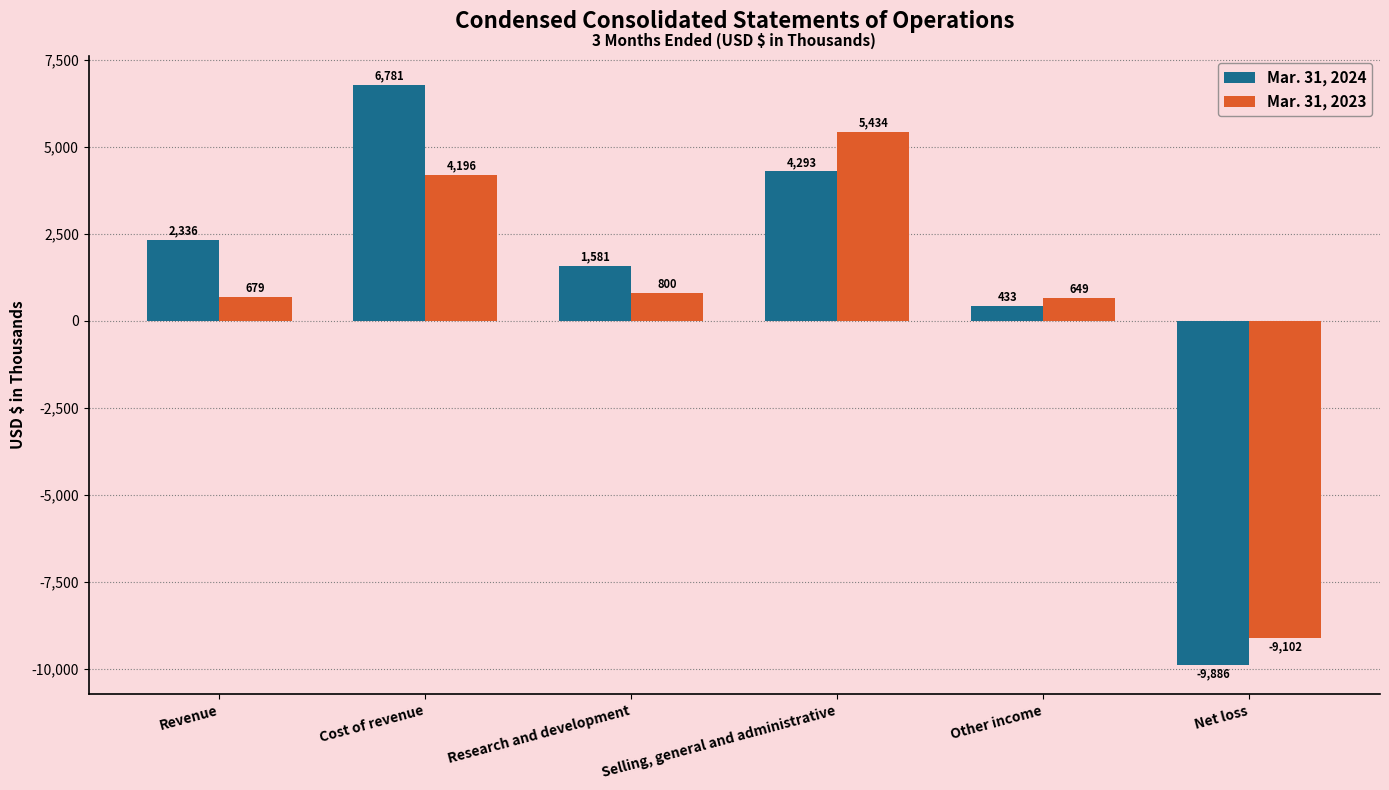

How many data points does each series have?

6